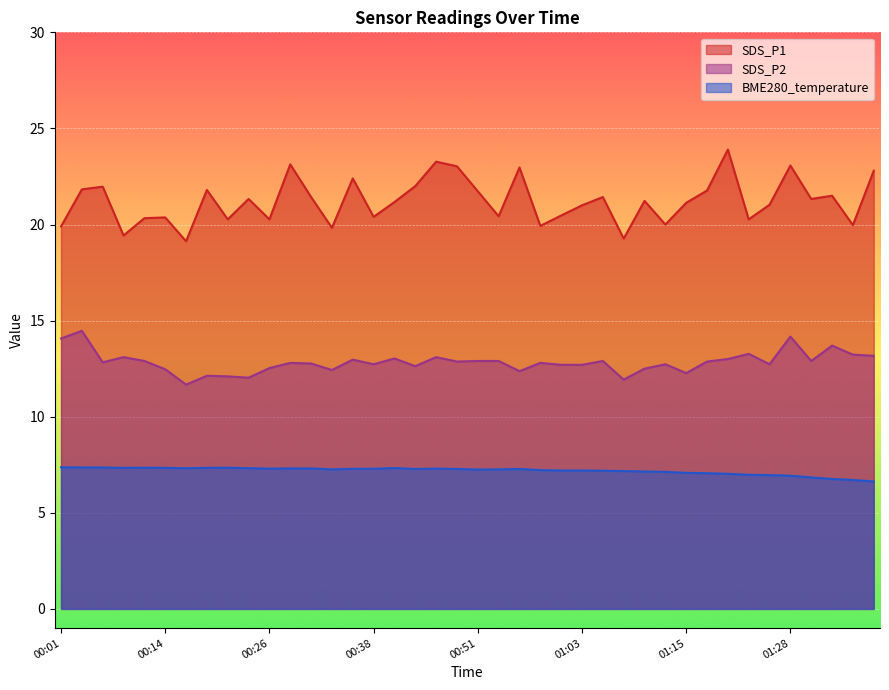

True or false: SDS_P2 and SDS_P1 cross at least once.

False